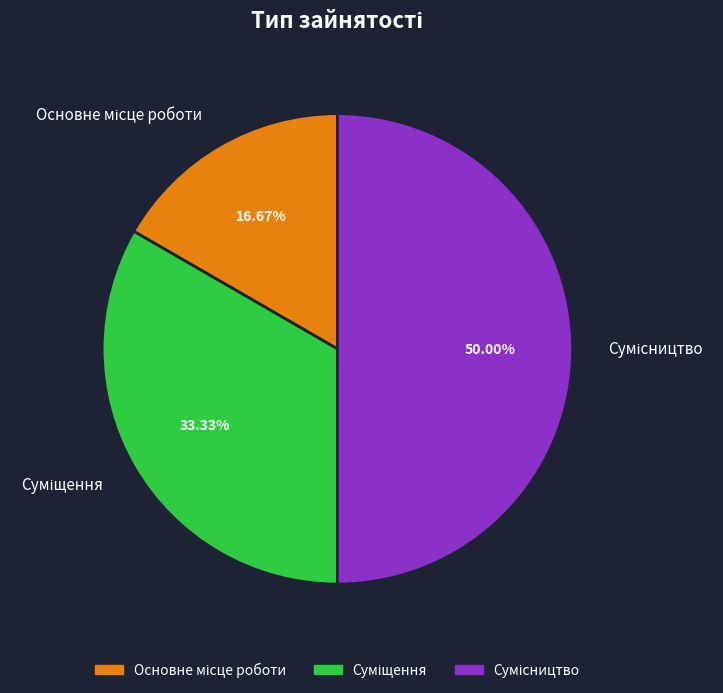

Which category has the biggest portion of the pie?

Сумісництво